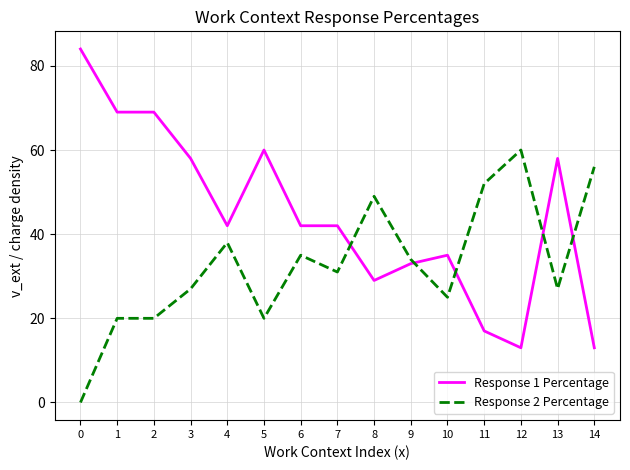

What is the difference between the maximum and minimum values in the Response 1 Percentage series?

71